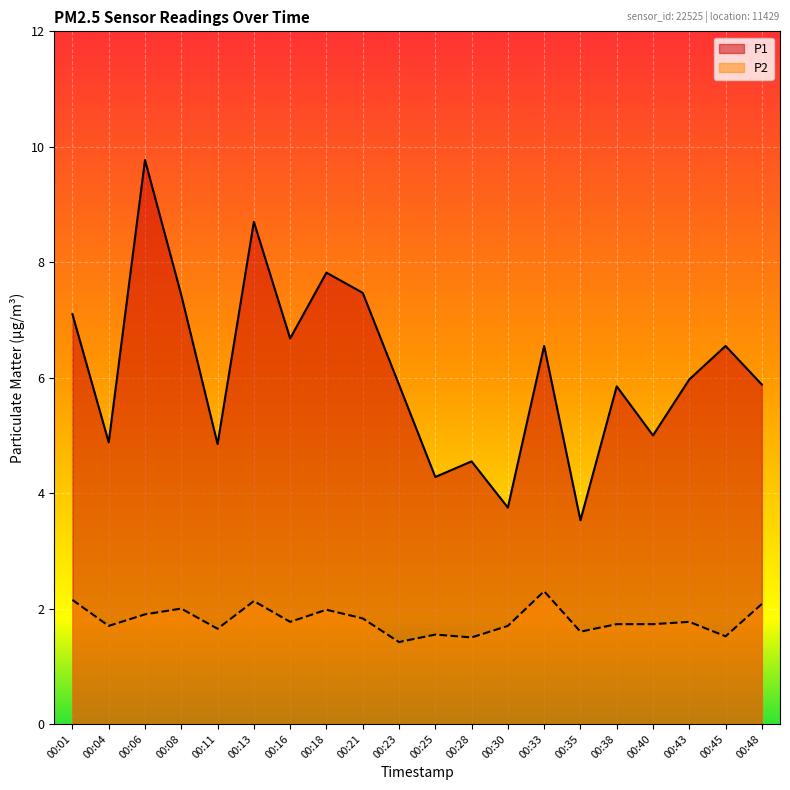

True or false: P1 and P2 cross at least once.

False